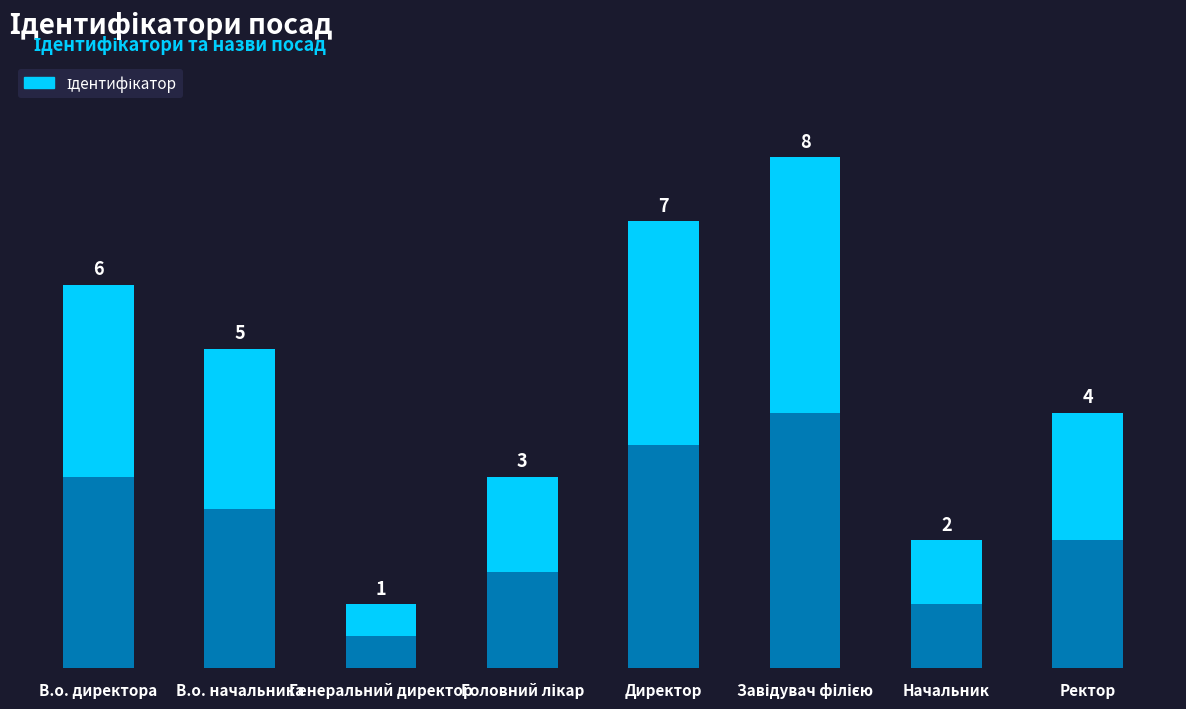

How many distinct data groups are displayed?

1